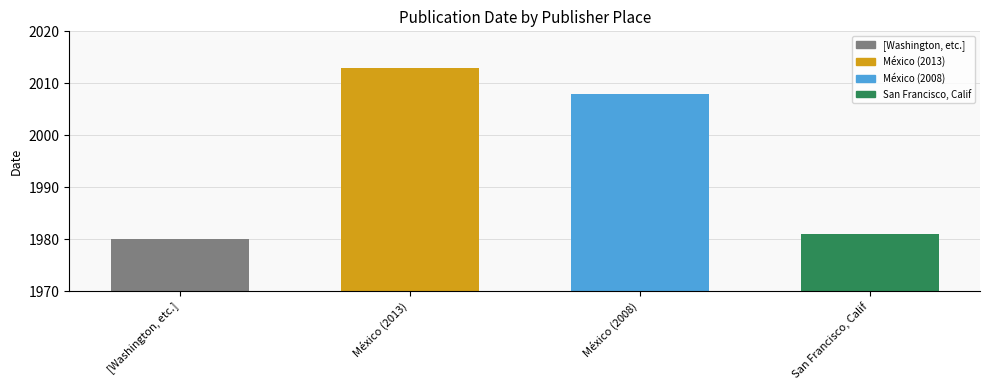

Does the chart contain stacked bars?

No